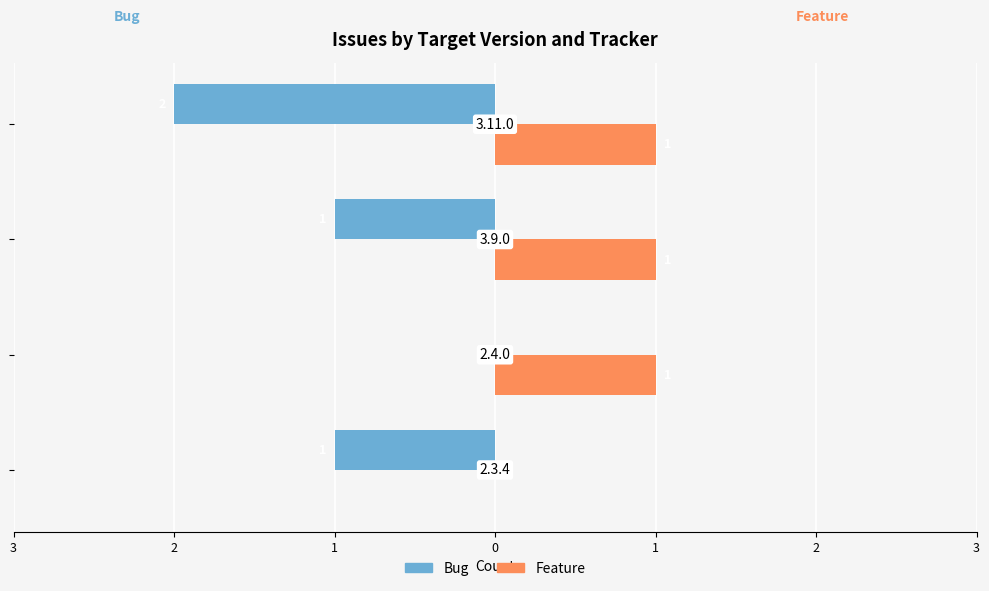

Count the Feature values in the range 1 to 2.

3